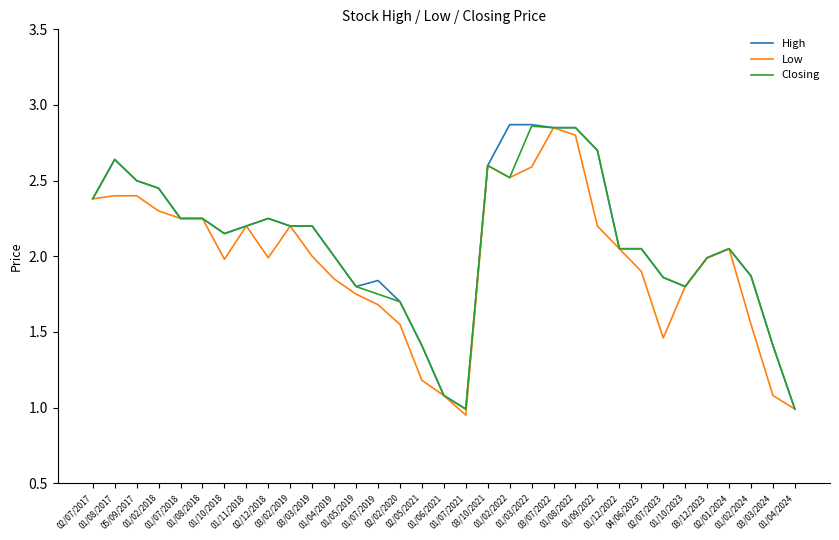

What is the lowest value of the High series?

1.0